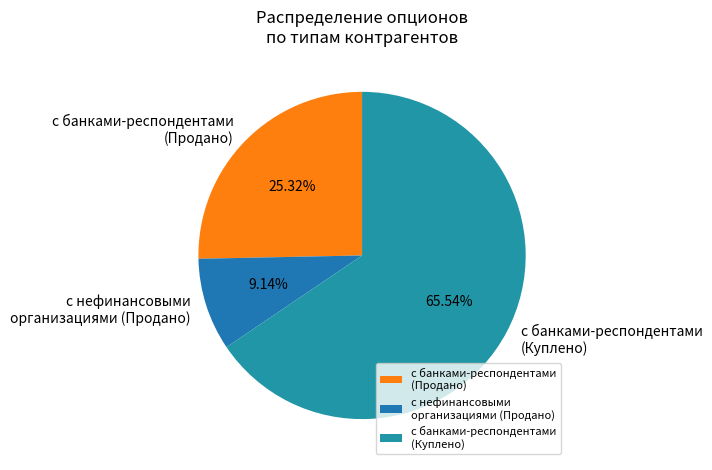

Which has a higher value, с банками-респондентами (Куплено) or с банками-респондентами (Продано)?

с банками-респондентами (Куплено)